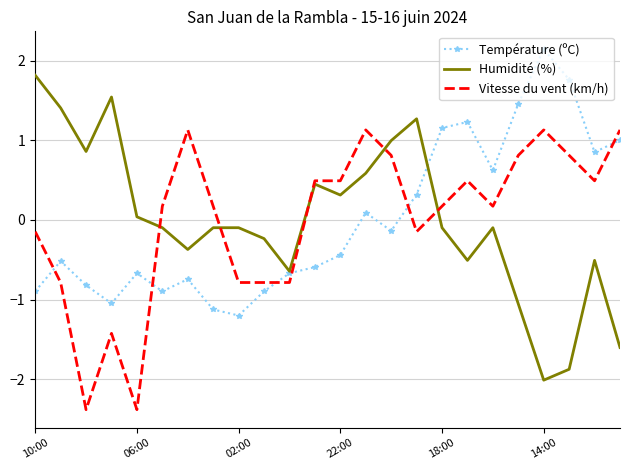

After their last crossing, which series has the higher values: Humidité (%) or Température (ºC)?

Température (ºC)